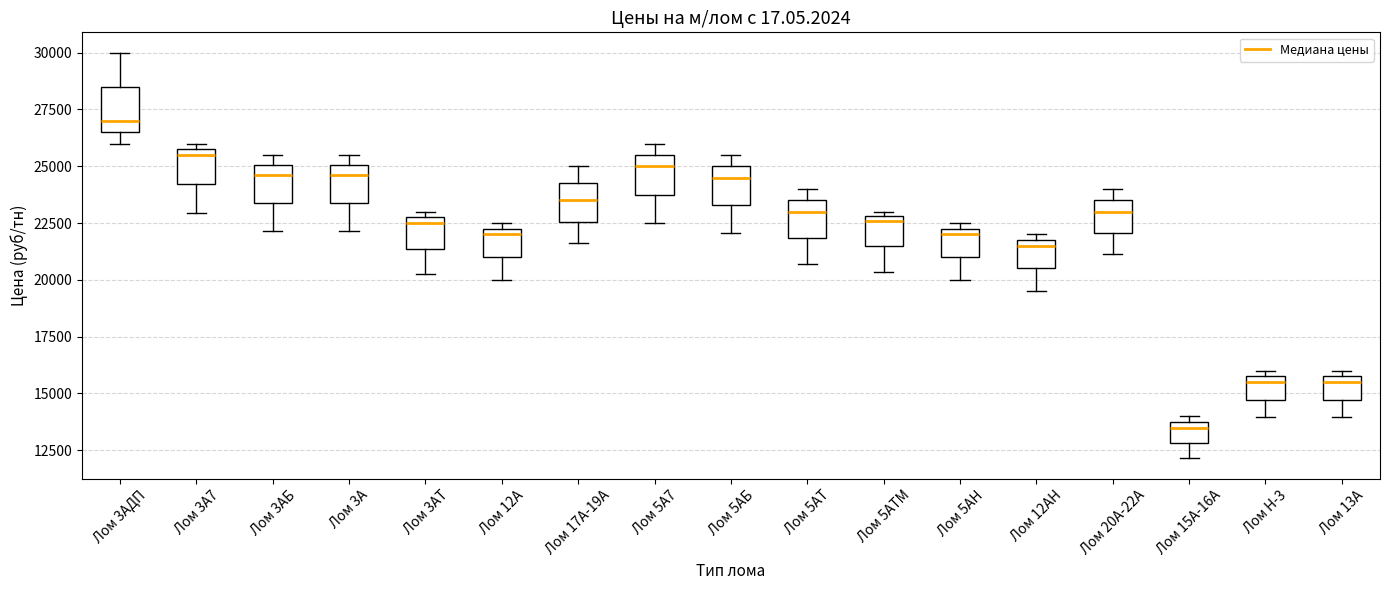

Reading left to right, transcribe this box plot: for each box, give where its median line is, the range the box spans, and where its two whiskers end, as read against the y-axis. The values are not printed on the chart, so give them approximately, as read against the axis.

Лом 3АДП: median 27000, box 26500 to 28500, whiskers 26000 to 30000
Лом 3А7: median 25500, box 24000 to 26000, whiskers 23000 to 26000 (just above the box's upper edge)
Лом 3АБ: median 24500, box 23500 to 25000, whiskers 22000 to 25500
Лом 3А: median 24500, box 23500 to 25000, whiskers 22000 to 25500
Лом 3АТ: median 22500, box 21500 to 23000, whiskers 20500 to 23000 (just above the box's upper edge)
Лом 12А: median 22000, box 21000 to 22500, whiskers 20000 to 22500 (just above the box's upper edge)
Лом 17А-19А: median 23500, box 22500 to 24500, whiskers 21500 to 25000
Лом 5А7: median 25000, box 24000 to 25500, whiskers 22500 to 26000
Лом 5АБ: median 24500, box 23500 to 25000, whiskers 22000 to 25500
Лом 5АТ: median 23000, box 22000 to 23500, whiskers 20500 to 24000
Лом 5АТМ: median 22500, box 21500 to 23000, whiskers 20500 to 23000 (just above the box's upper edge)
Лом 5АН: median 22000, box 21000 to 22500, whiskers 20000 to 22500 (just above the box's upper edge)
Лом 12АН: median 21500, box 20500 to 22000, whiskers 19500 to 22000 (just above the box's upper edge)
Лом 20А-22А: median 23000, box 22000 to 23500, whiskers 21000 to 24000
Лом 15А-16А: median 13500, box 13000 to 14000, whiskers 12000 to 14000 (just above the box's upper edge)
Лом Н-3: median 15500, box 14500 to 16000, whiskers 14000 to 16000 (just above the box's upper edge)
Лом 13А: median 15500, box 14500 to 16000, whiskers 14000 to 16000 (just above the box's upper edge)